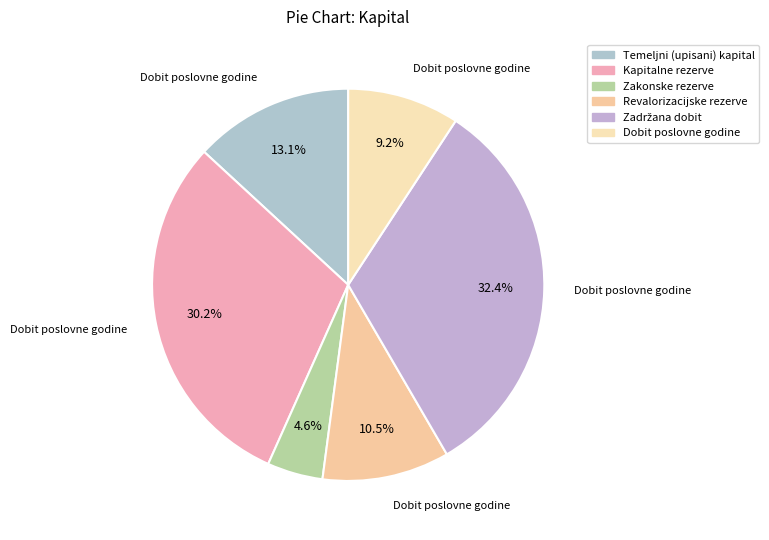

Does Kapitalne rezerve represent more than half of the total?

No